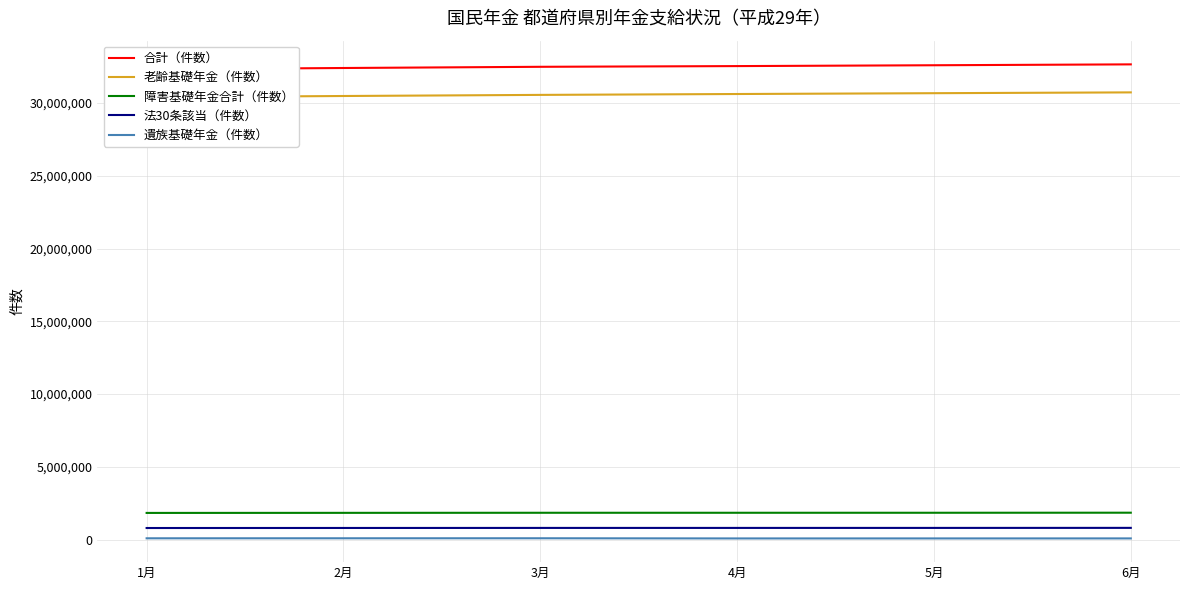

Count the number of data series in this chart.

5